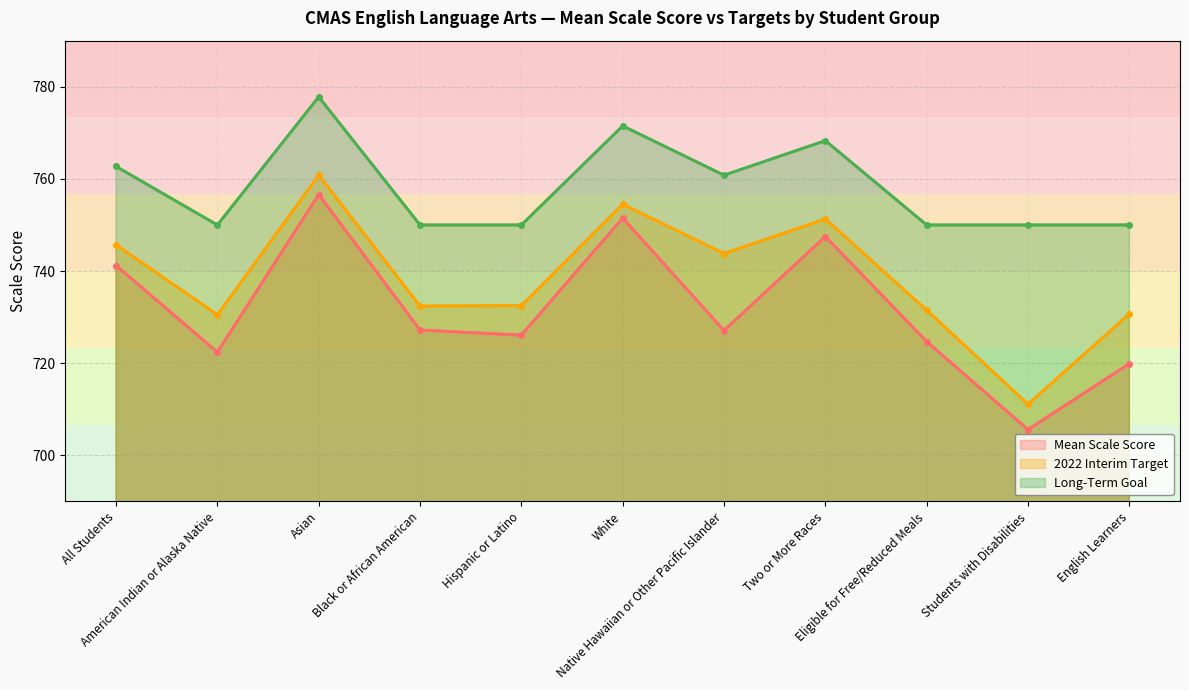

What is the value of the Long-Term Goal point at the 5th from the left?

750.0